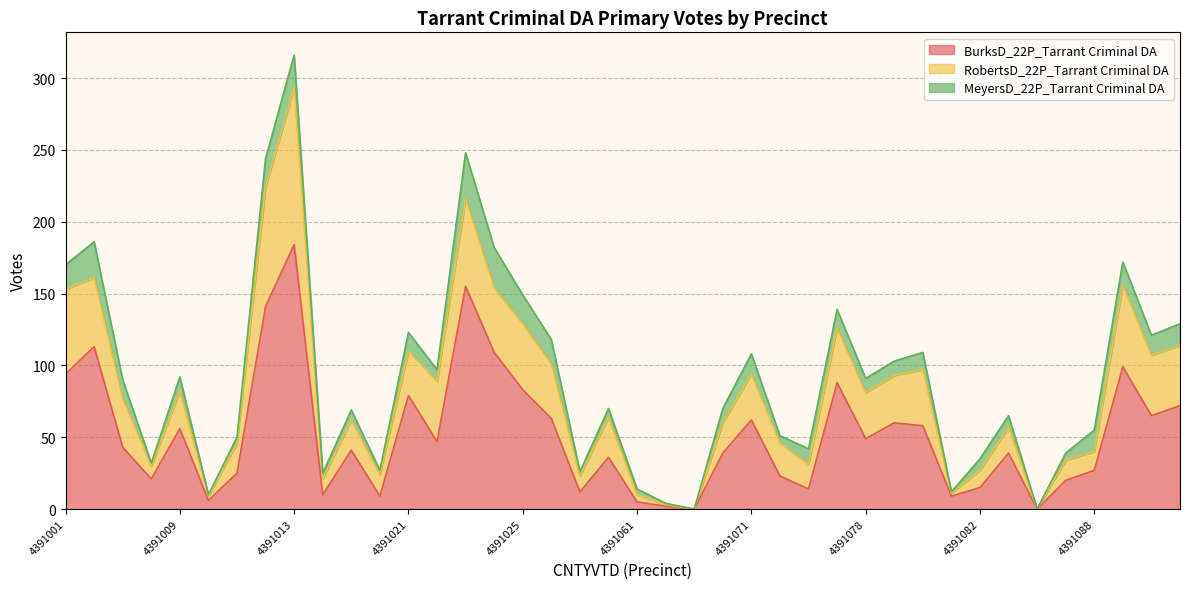

The BurksD_22P_Tarrant Criminal DA series shows 2 at 4391081. True or false?

False